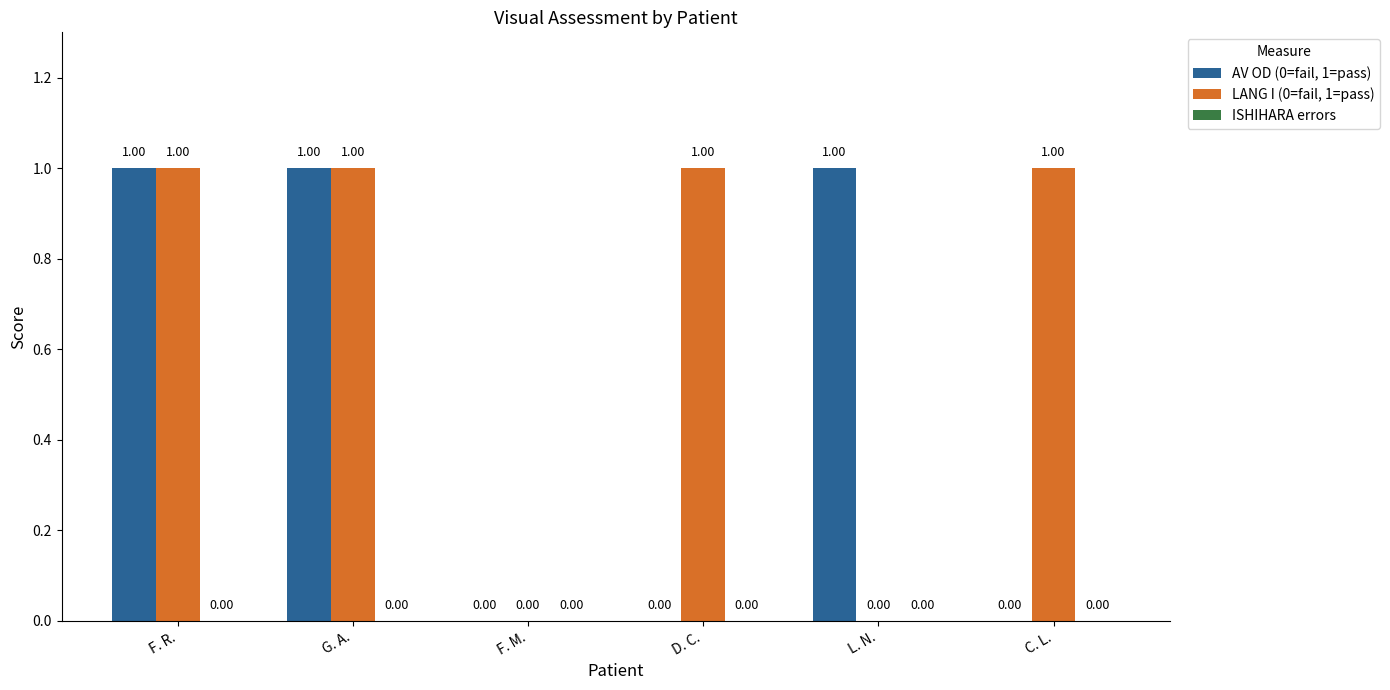

Between G. A. and C. L., which series saw the biggest shift?

AV OD (0=fail, 1=pass)